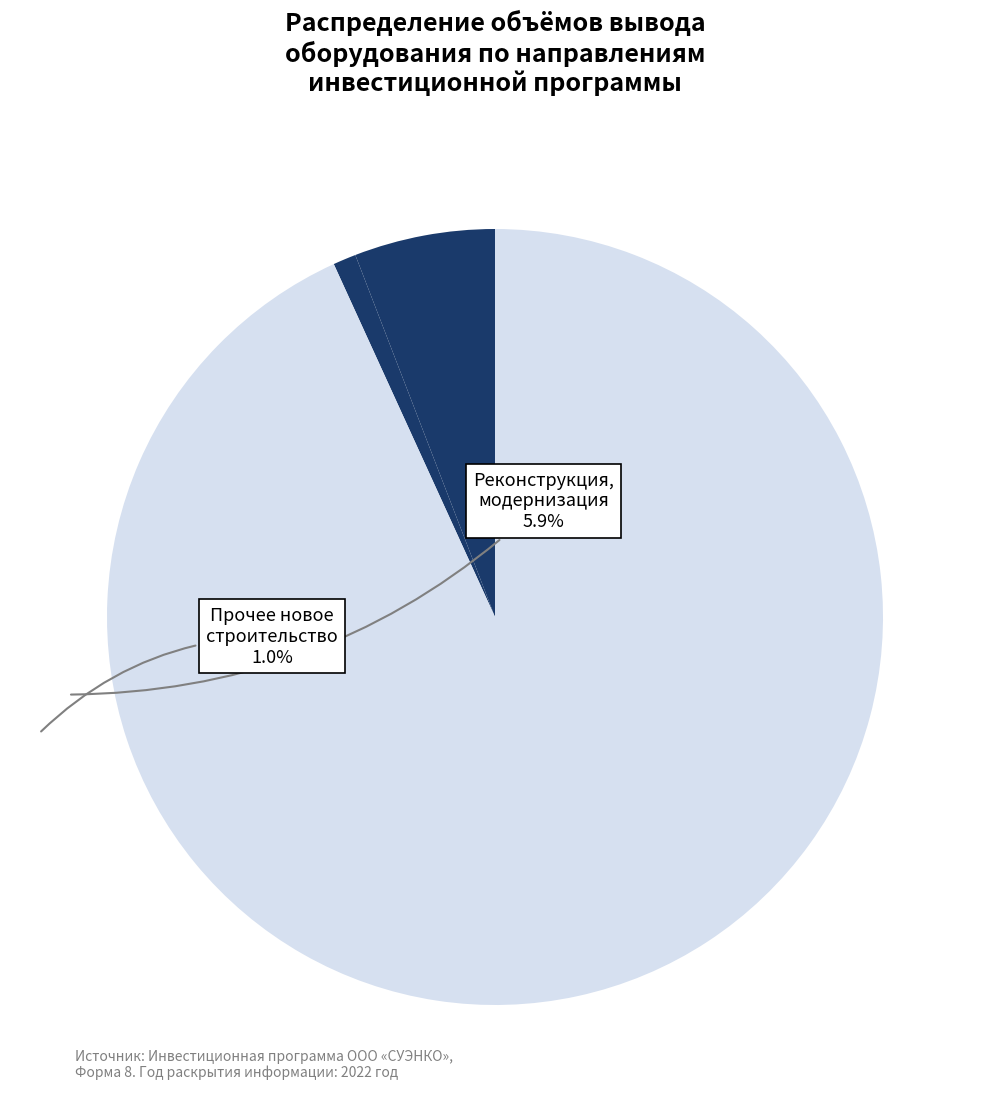

How many slices are in this pie chart?

3